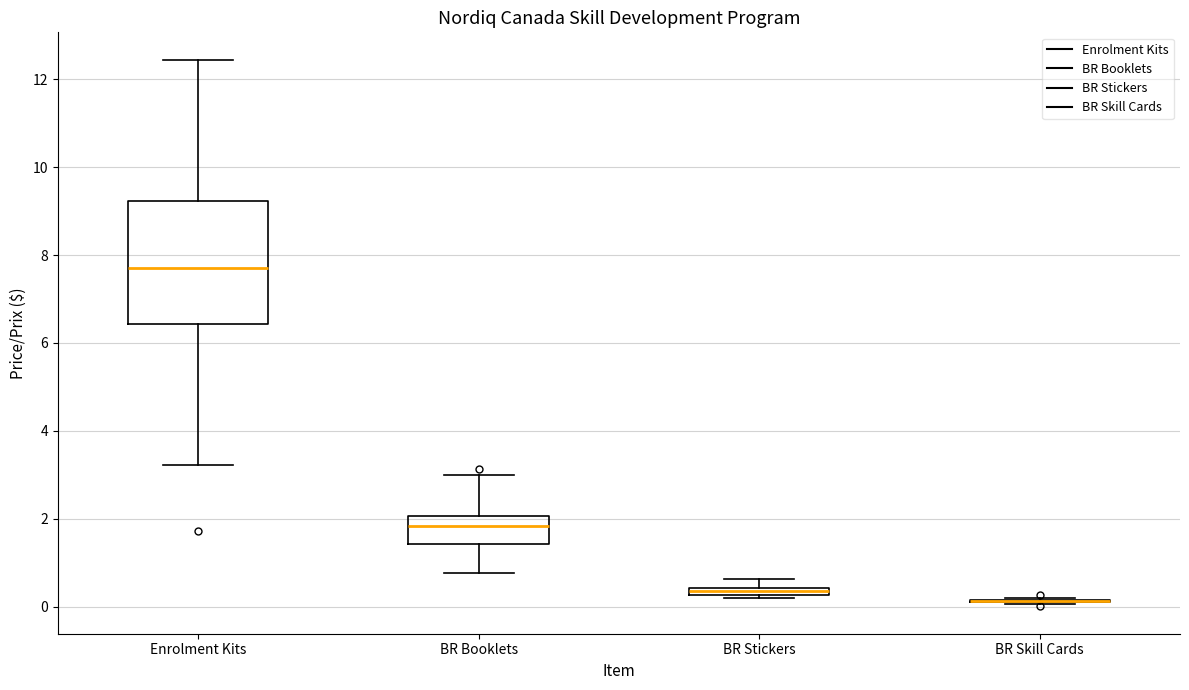

Where is the lower edge of the box for BR Stickers on the y-axis? The values are not printed on the chart, so give them approximately, as read against the axis.

0.2